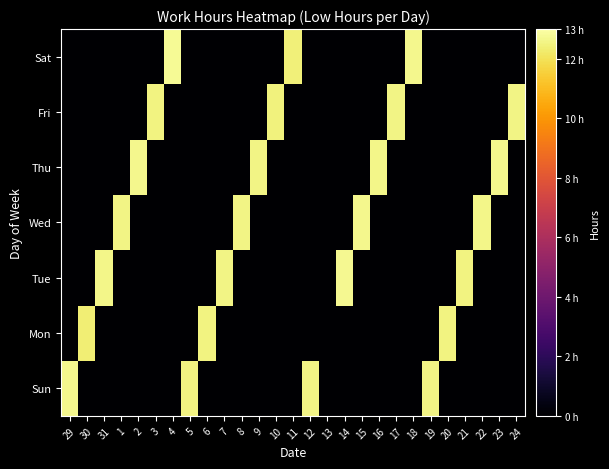

Between 4 and 7, which series saw the biggest shift?

Sat